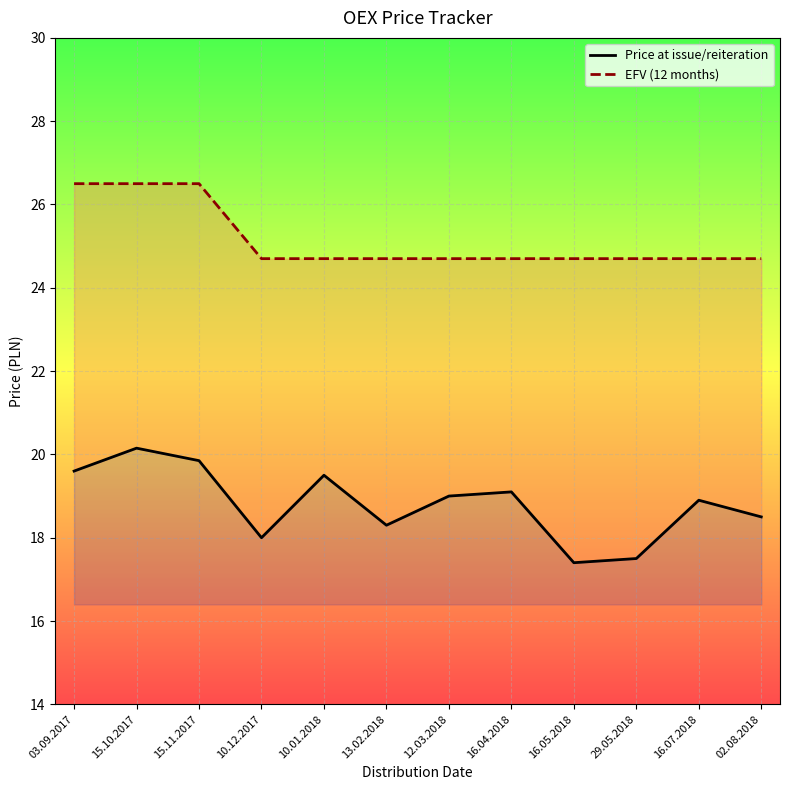

What is the difference between the maximum and minimum values in the Price at issue/reiteration series?

2.8